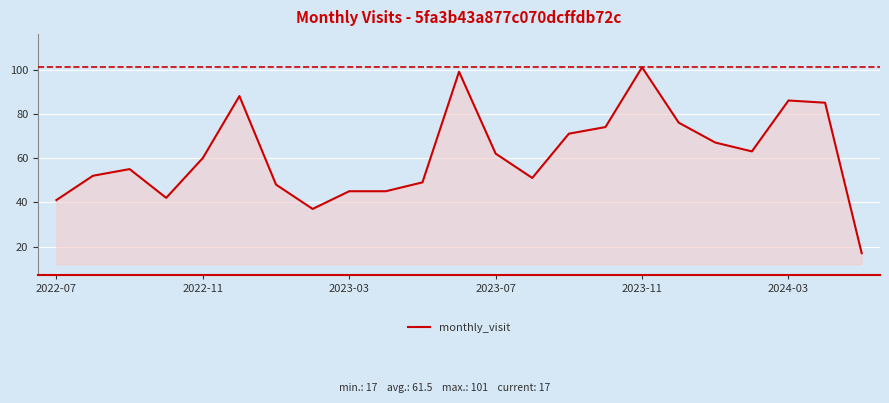

What is the sum of all values?

1414